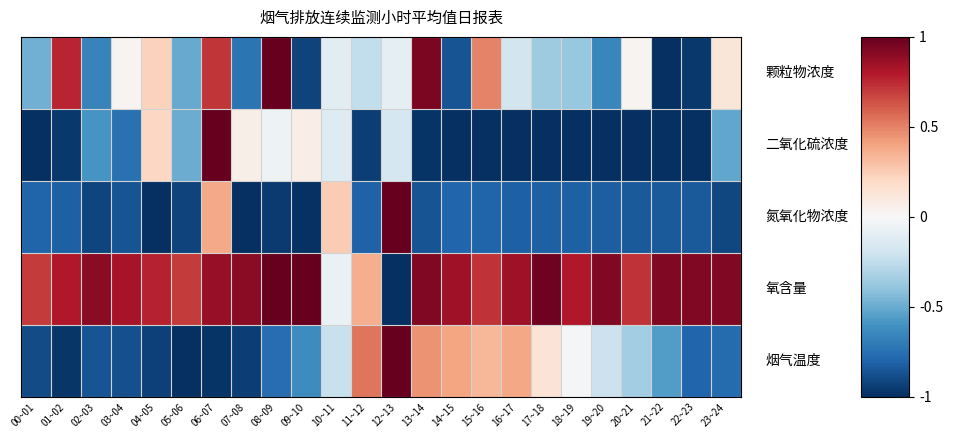

What is the total value across all series at 21~22?

-2.5